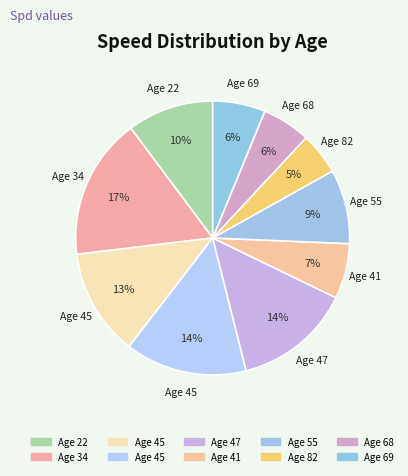

Is there any slice that represents more than half of the pie?

No